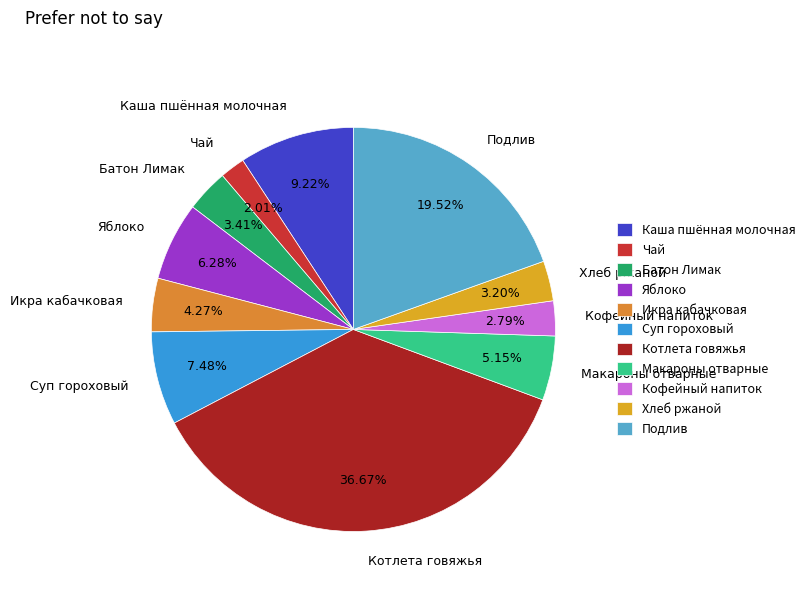

To the nearest percent, what is the difference between the largest and smallest slice percentages?

35%